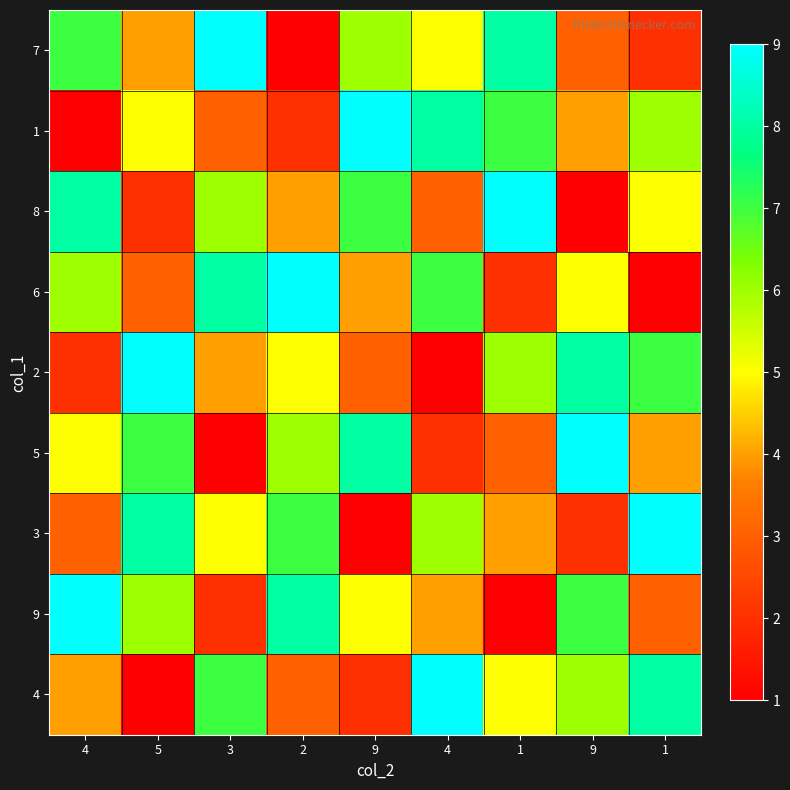

Count the number of data series in this chart.

9